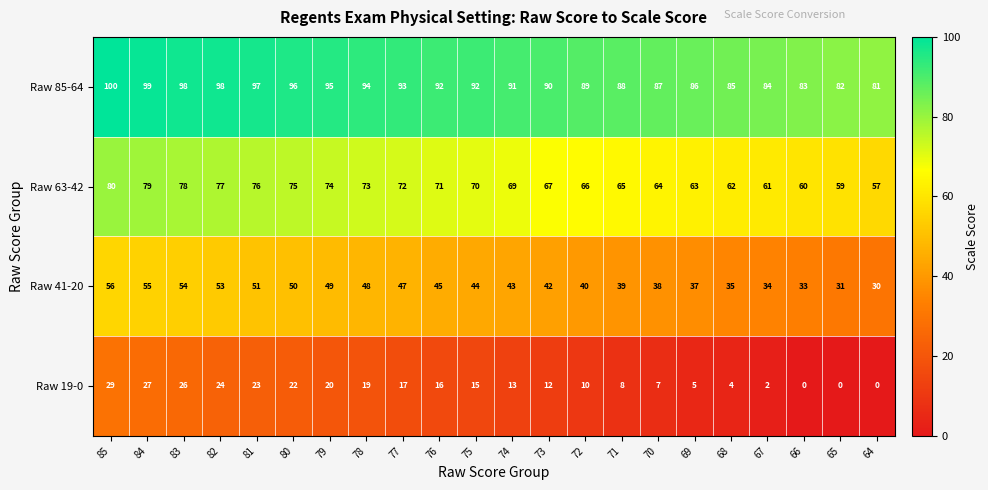

Which series has the widest spread of values?

Raw 19-0